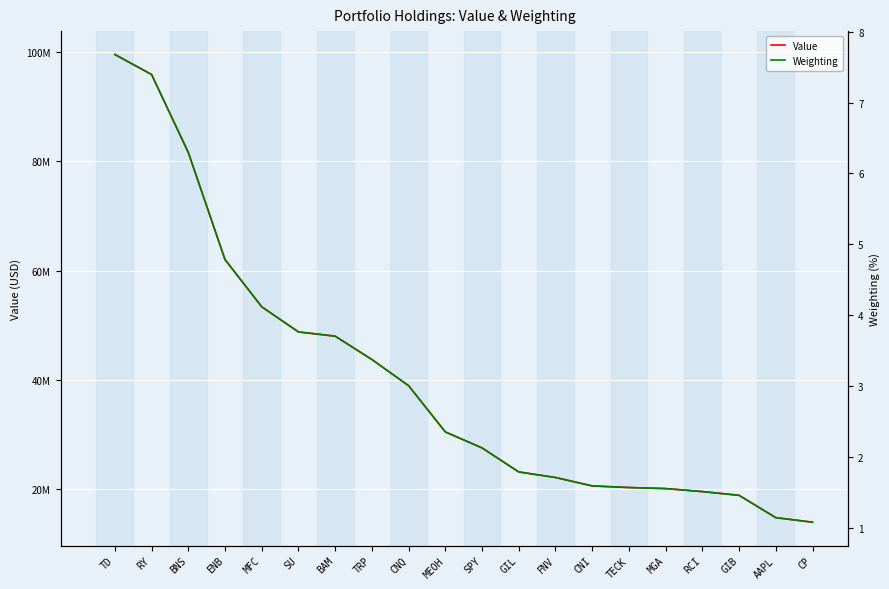

Rank the series by their maximum value, from highest to lowest.

Value, Weighting